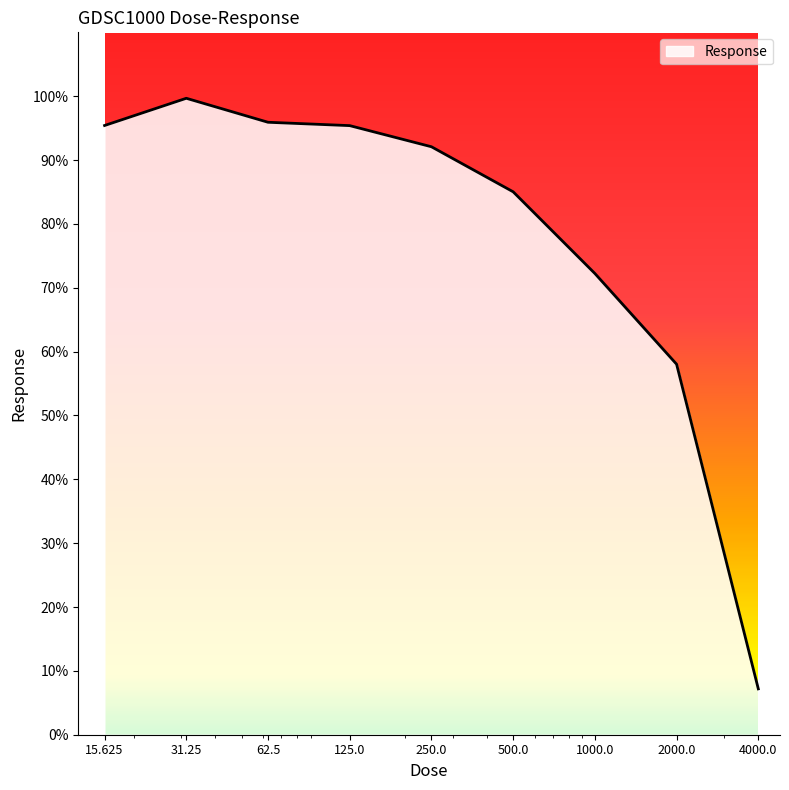

What is the smallest value displayed?

7.2